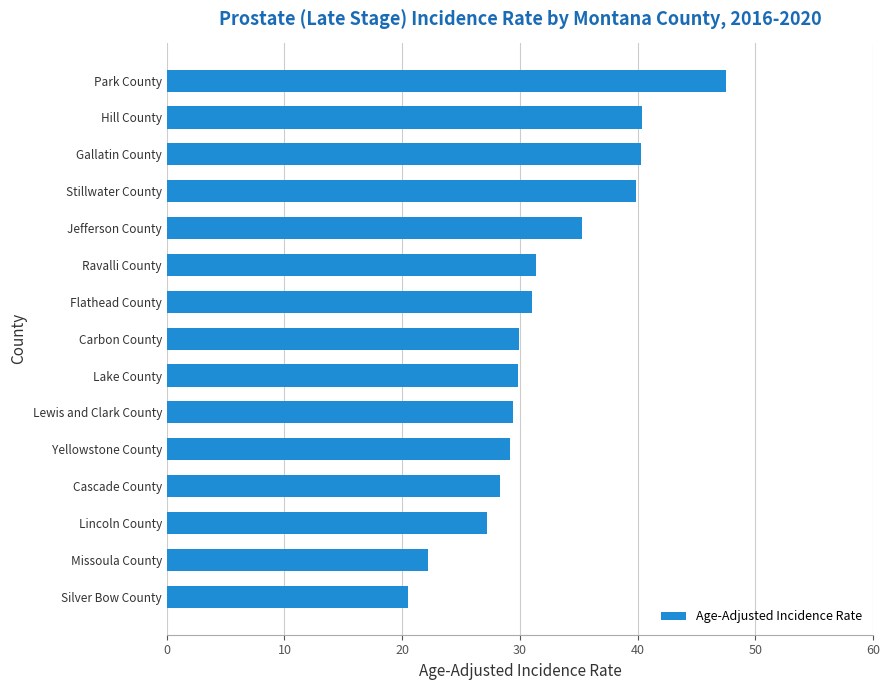

What is the smallest value displayed?

20.5